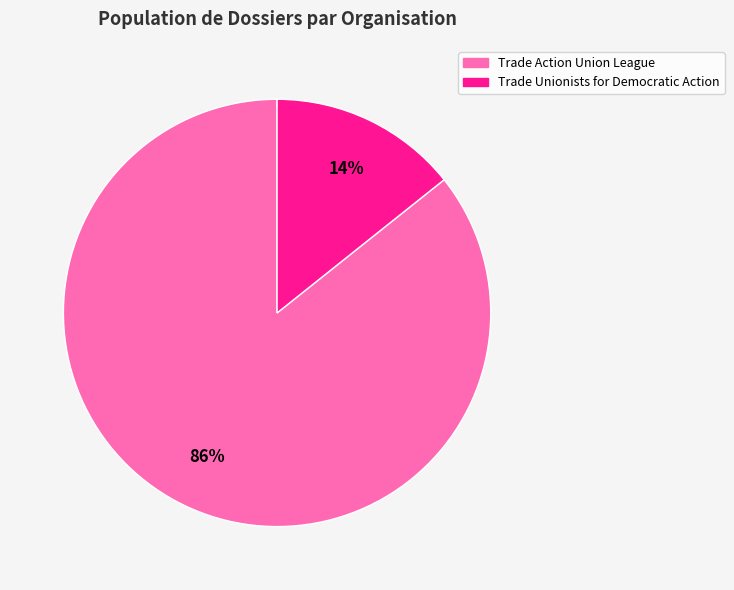

Between Trade Unionists for Democratic Action and Trade Action Union League, which is larger?

Trade Action Union League